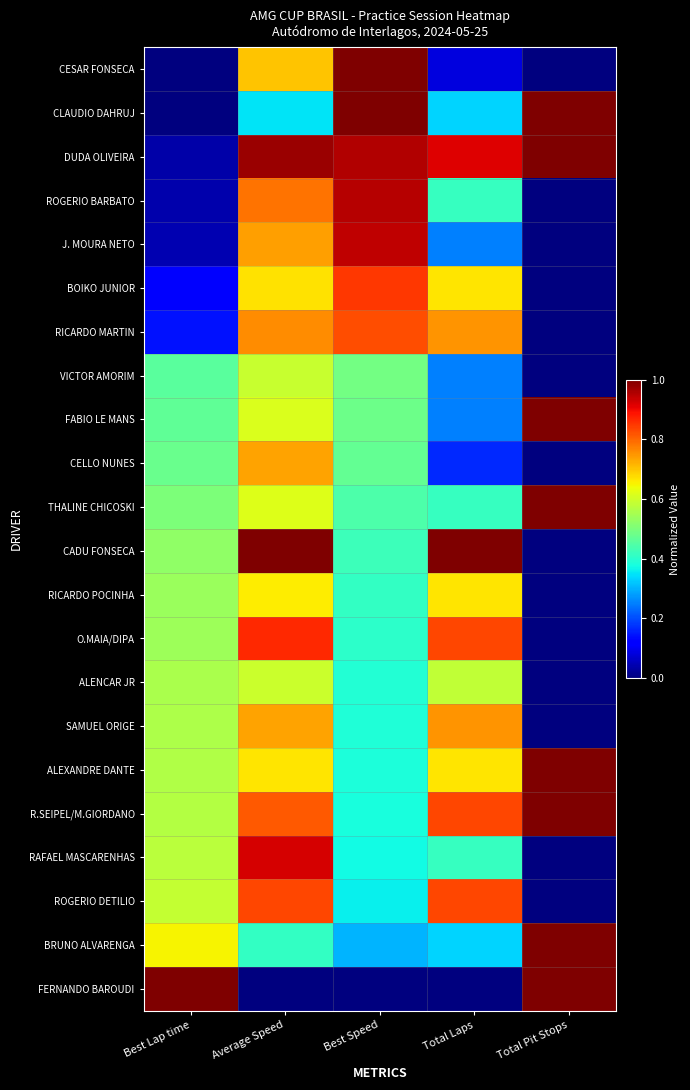

Which category has the lowest value across all series?

Best Lap time